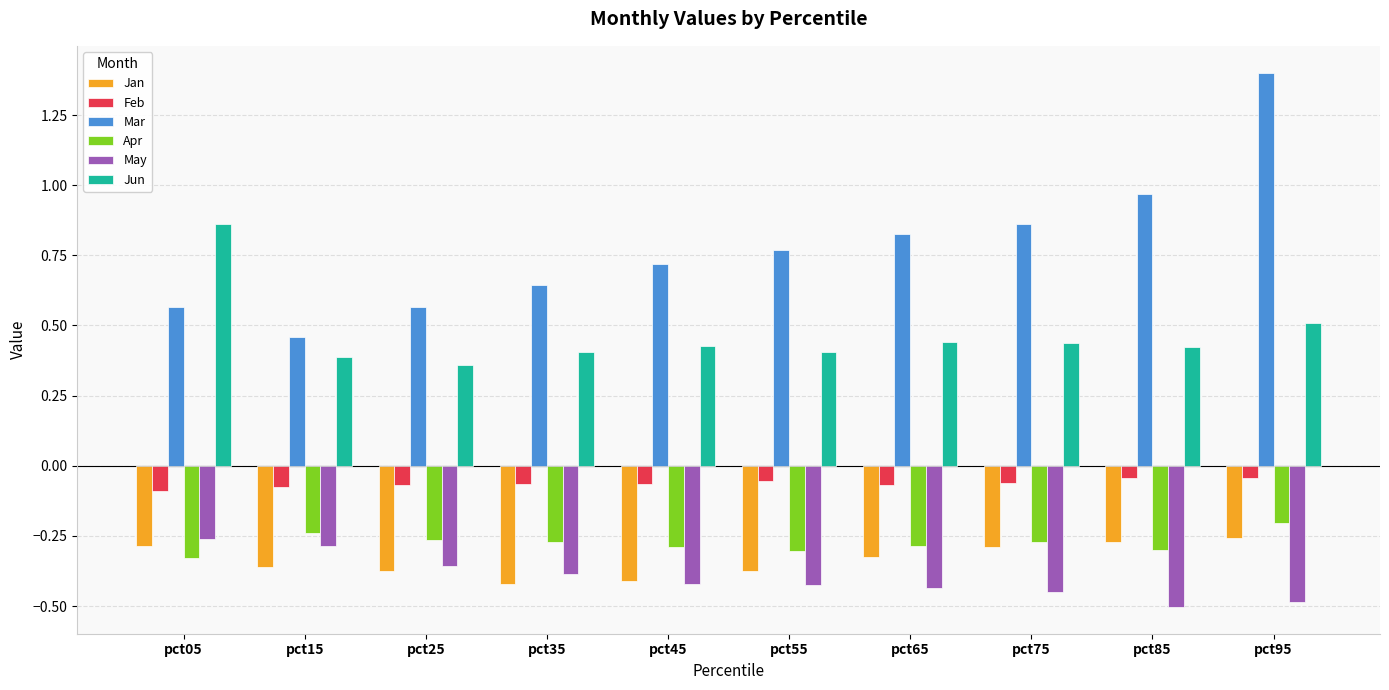

What is the greatest value displayed?

1.4